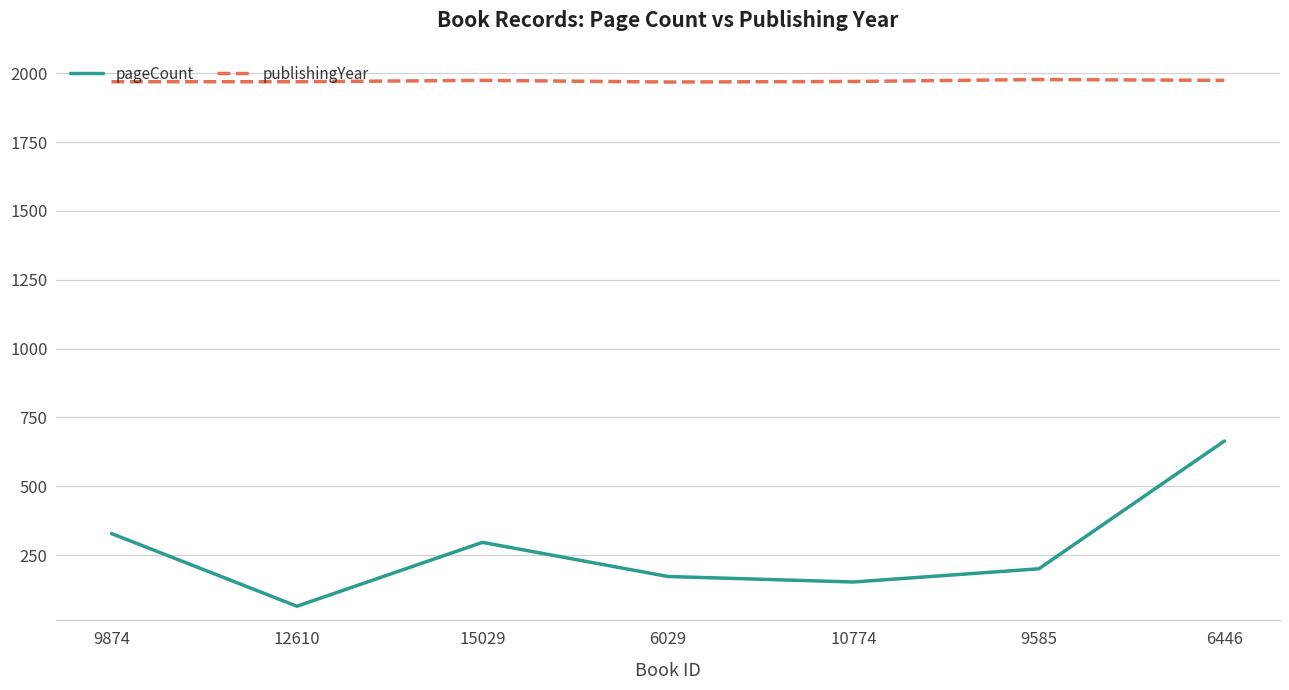

Is it true that pageCount equals 664 at 6446?

True